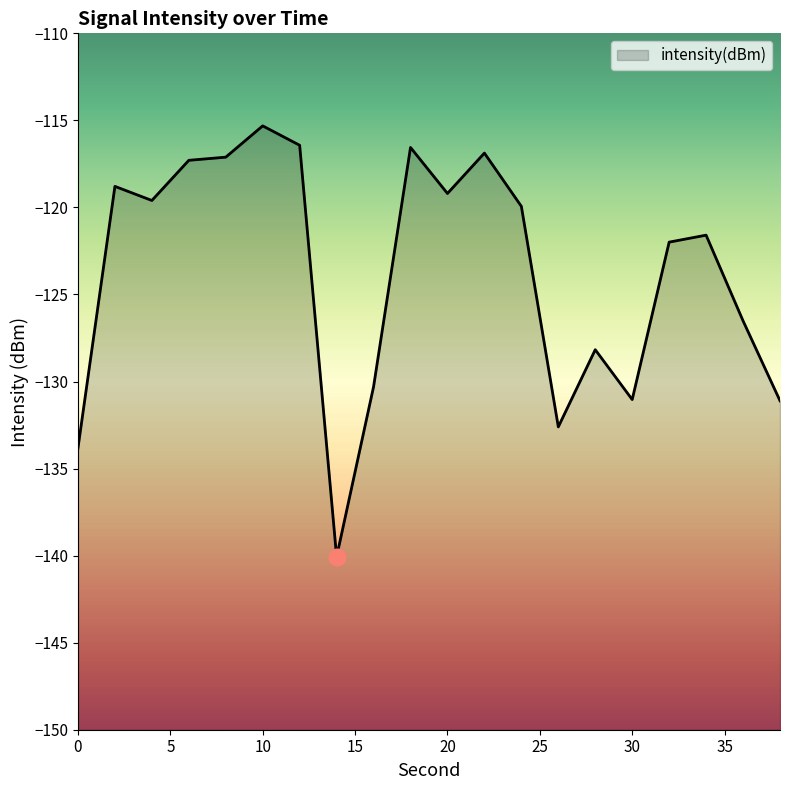

How many data points does each series have?

20